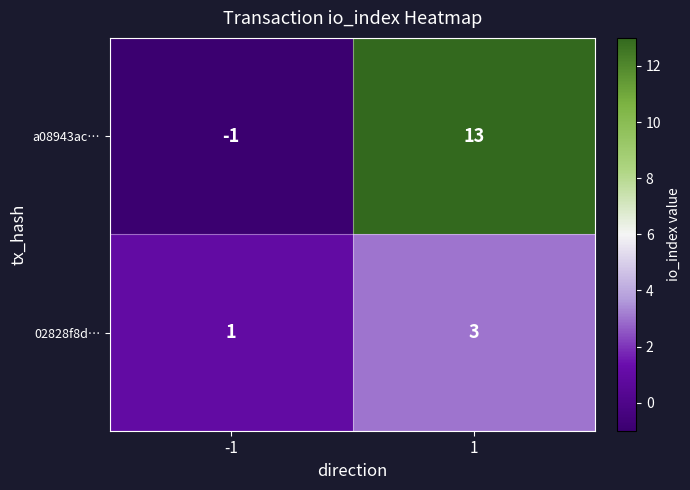

Rank the series by their average value, from highest to lowest.

a08943ac…, 02828f8d…